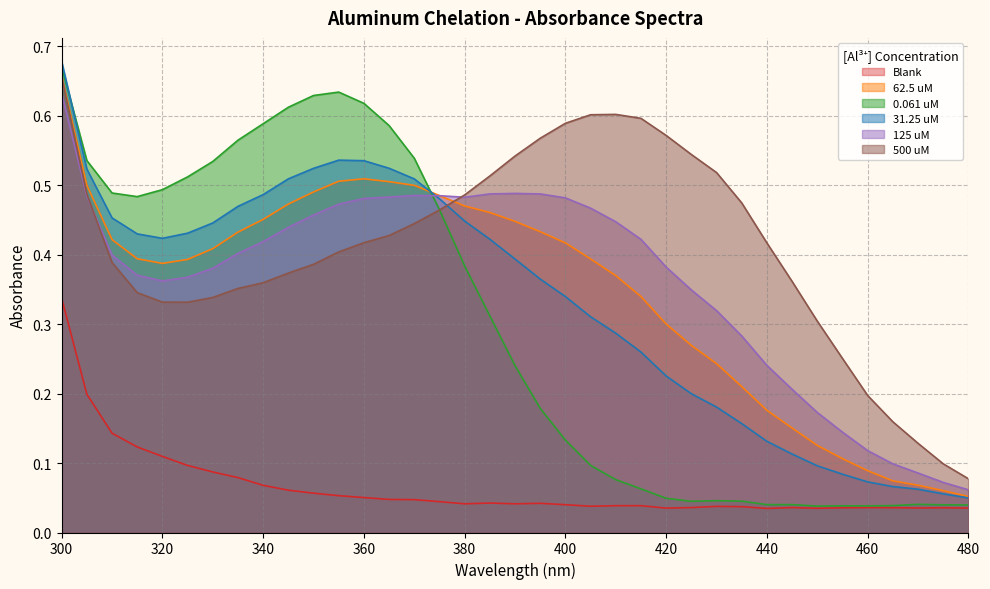

The 0.061 uM series shows 0.8 at 340. True or false?

False